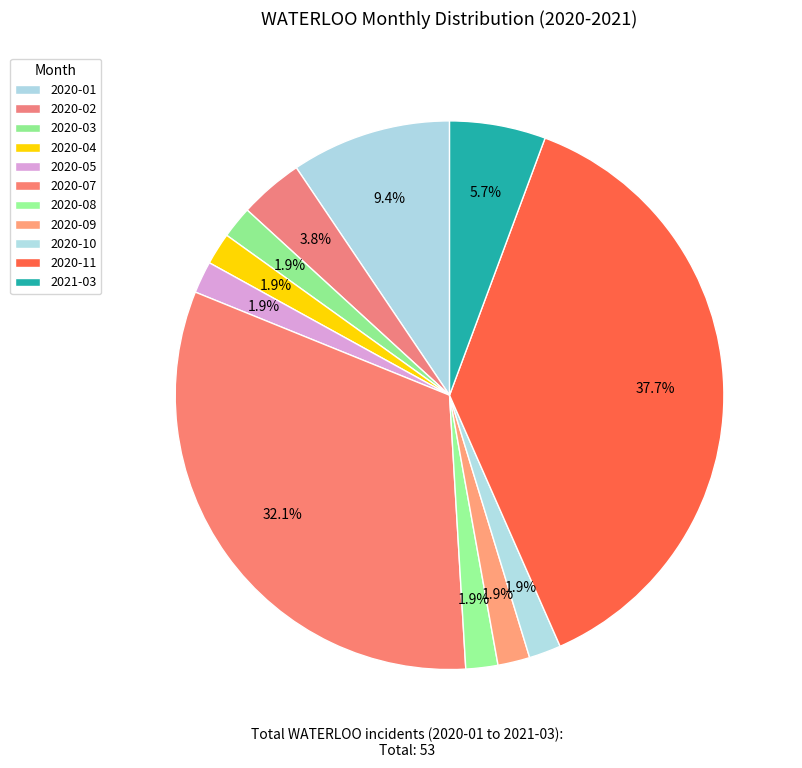

To the nearest percent, what percentage of the pie is 2020-08?

2%